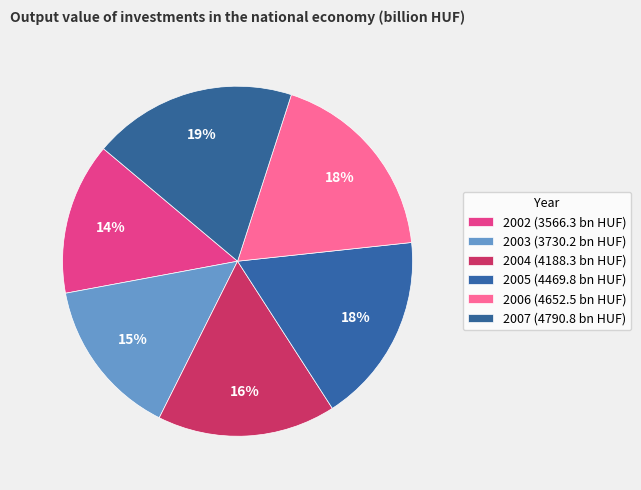

Count the number of slices in the pie.

6